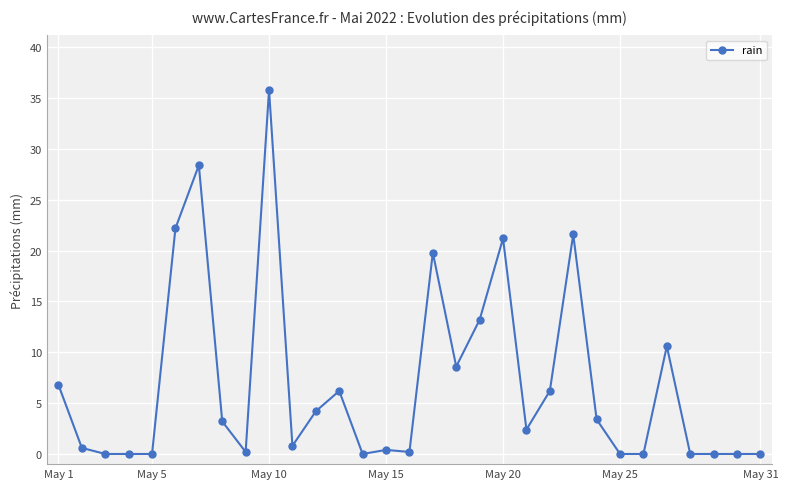

Reading right to left, what are all the values shown in this chart?

0.0	0.0	0.0	0.0	10.6	0.0	0.0	3.4	21.6	6.2	2.4	21.2	13.2	8.6	19.8	0.2	0.4	0.0	6.2	4.2	0.8	35.8	0.2	3.2	28.4	22.2	0.0	0.0	0.0	0.6	6.8